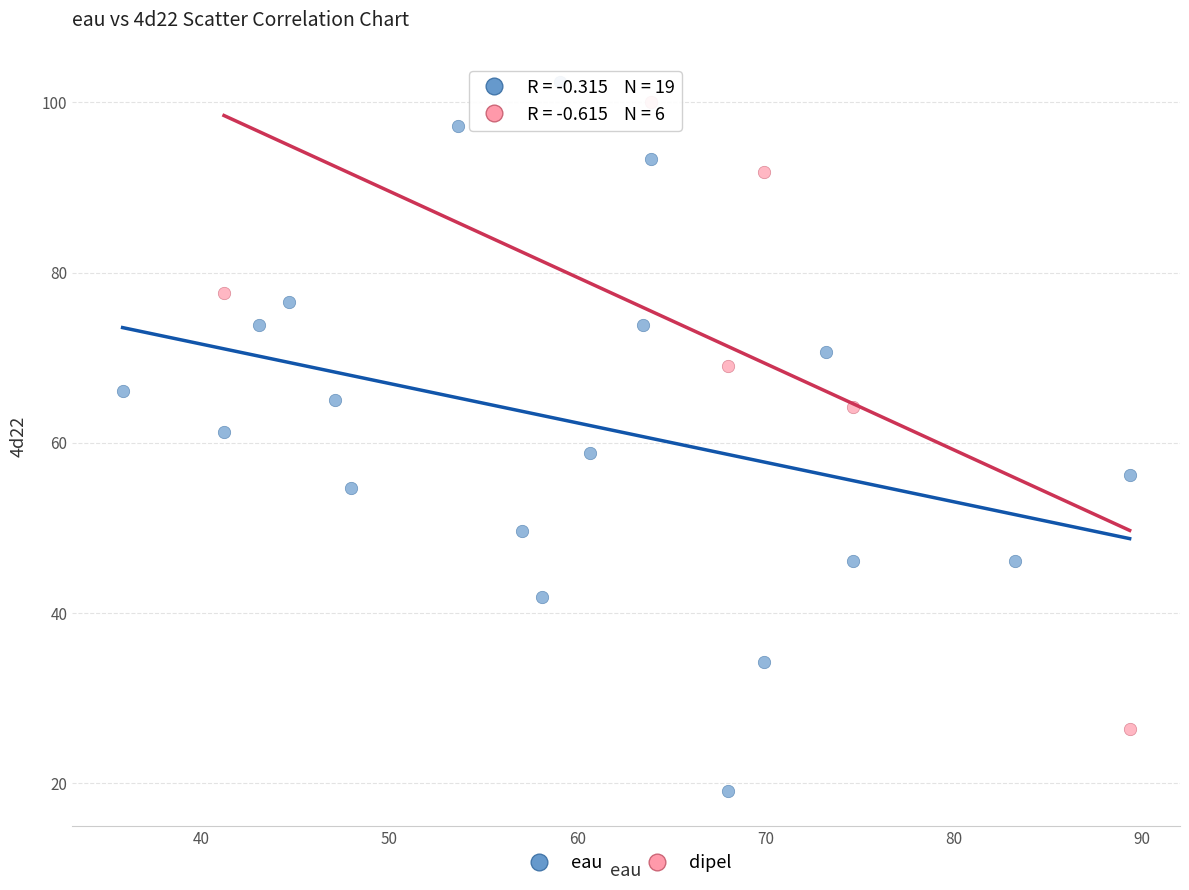

Which series has the widest spread of Y values?

eau